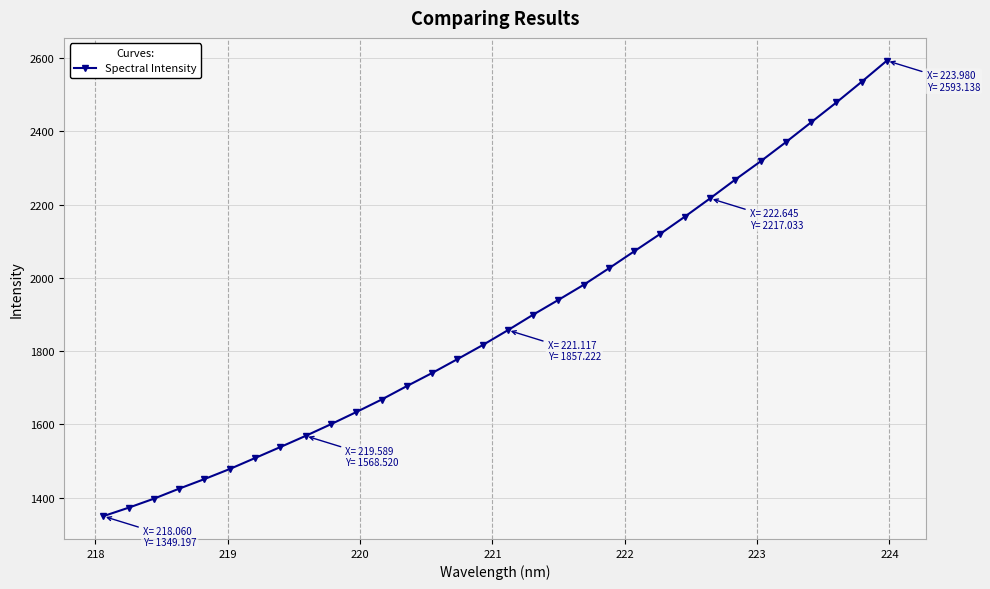

Is this an area chart (filled region under the line)?

No